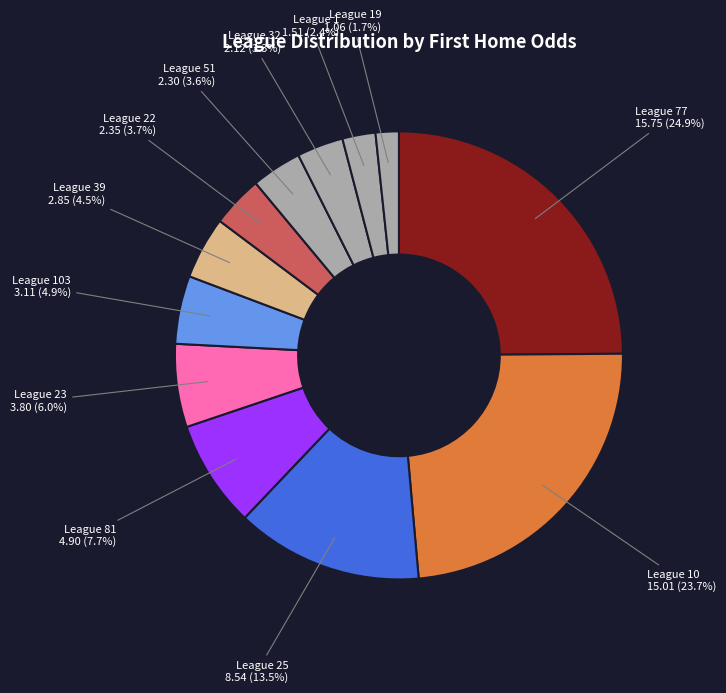

Which category has the biggest portion of the pie?

77